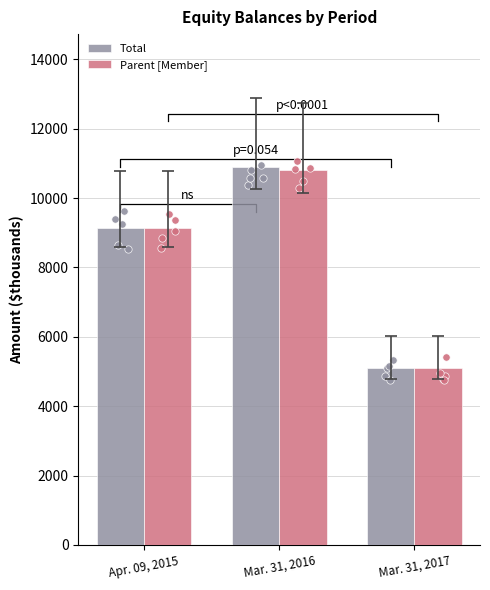

Which series contains the lowest Y value?

Total